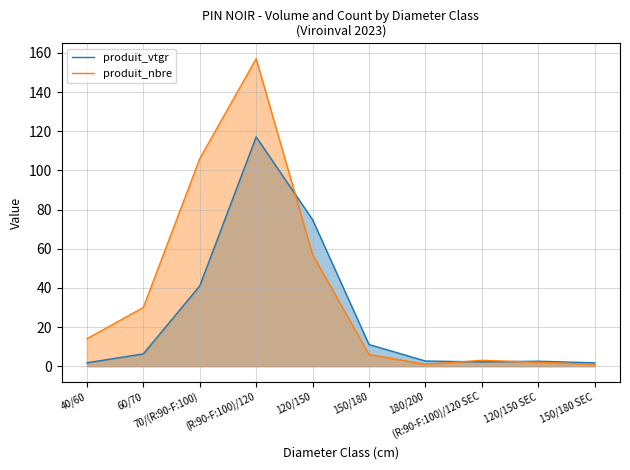

At which label does produit_vtgr first exceed 6?

60/70